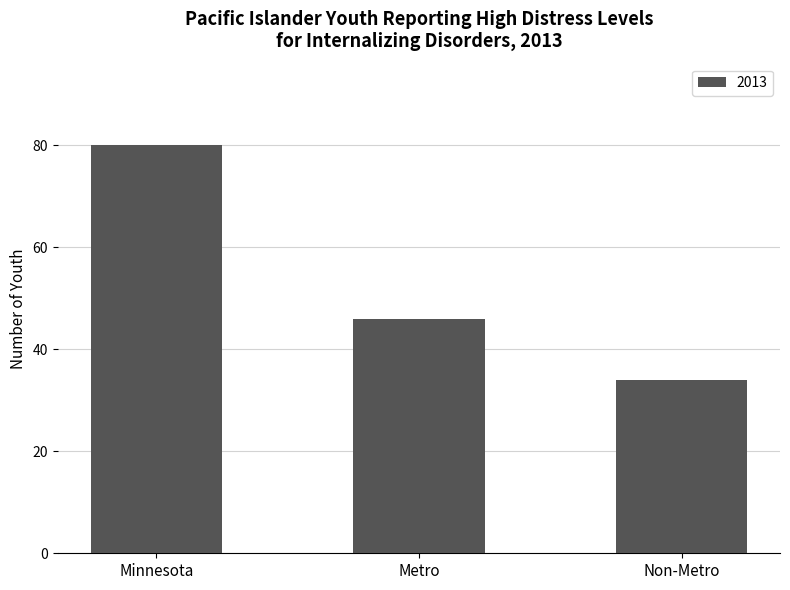

What is the label of the 1st bar from the right?

Non-Metro